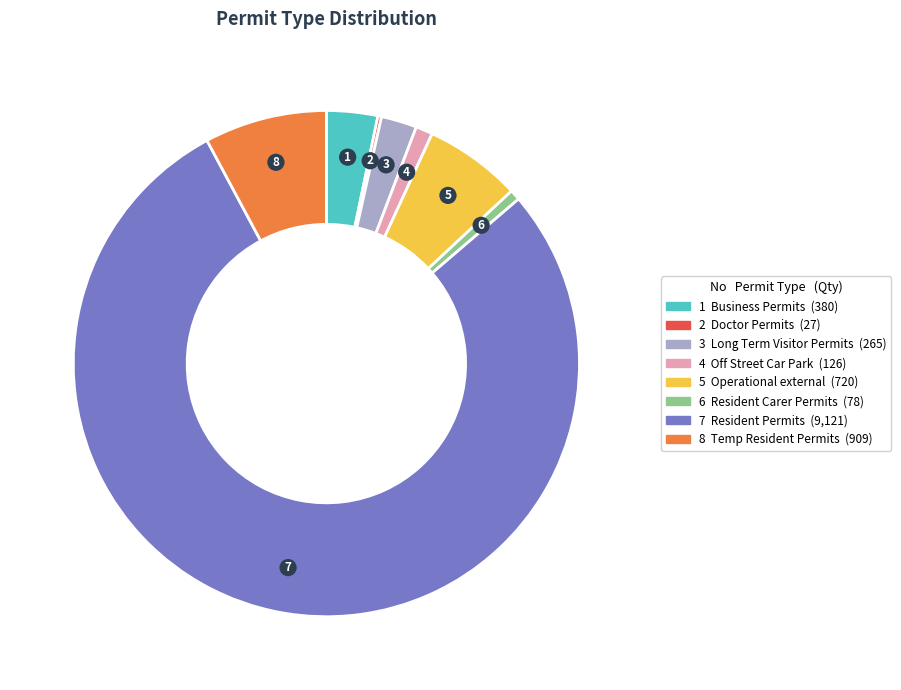

Which slice is the smallest?

Doctor Permits